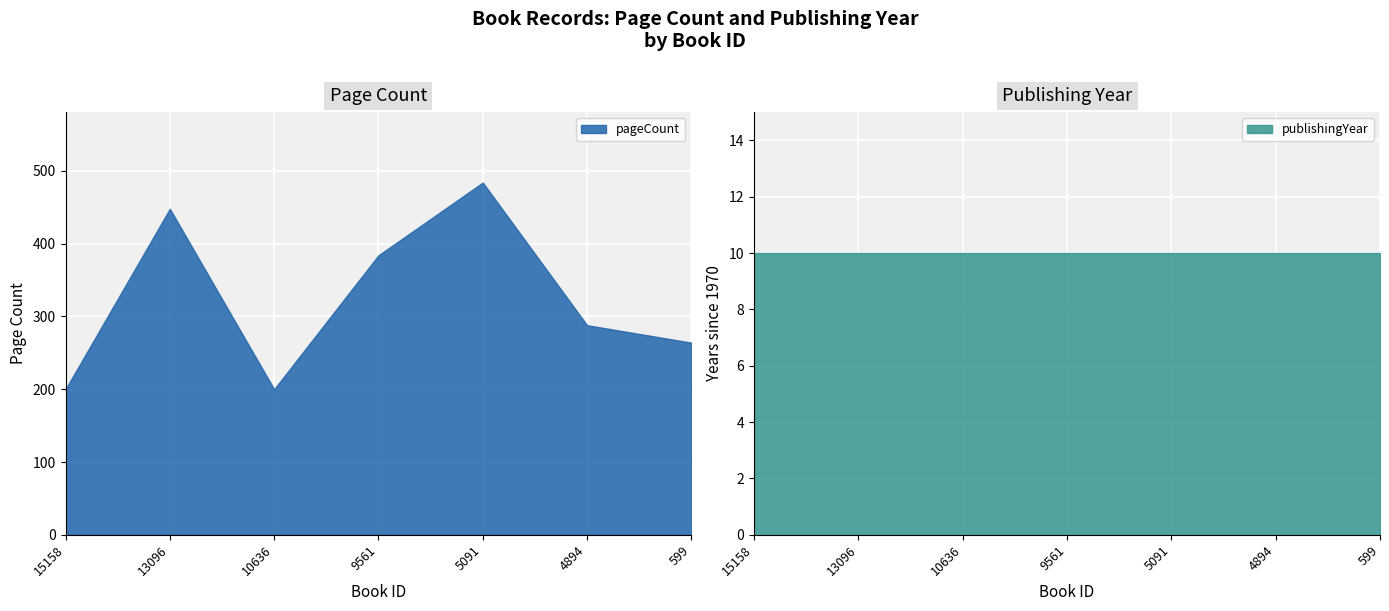

Is it true that the value at 10636 is 200?

True